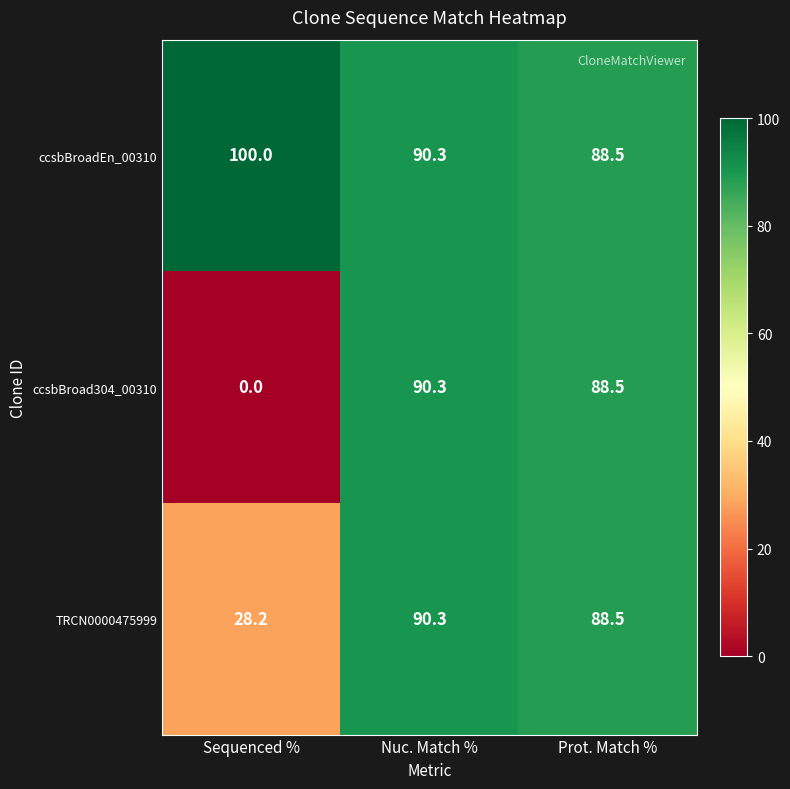

Rank the series by their average value, from highest to lowest.

ccsbBroadEn_00310, TRCN0000475999, ccsbBroad304_00310